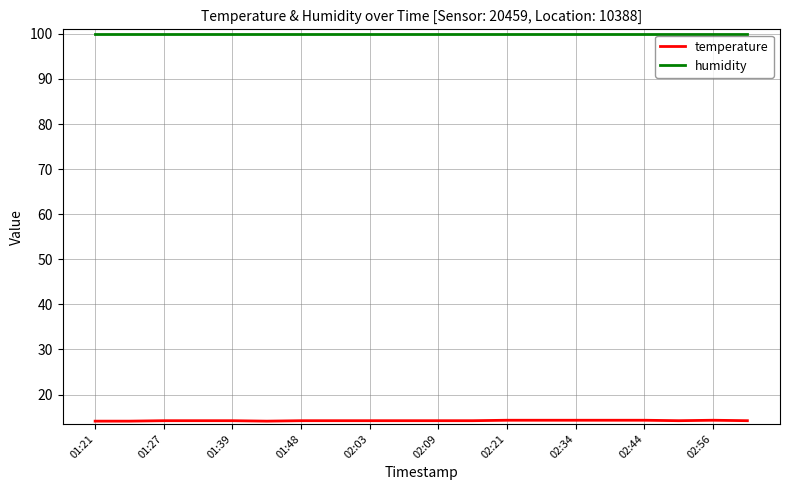

What is the greatest value displayed?

99.9